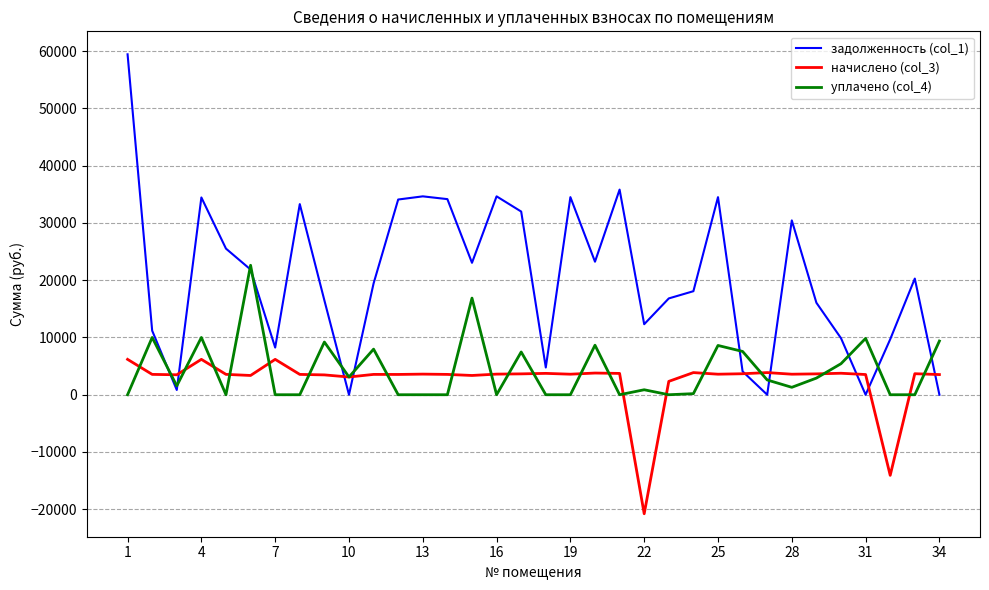

Which series has the largest total across all categories?

задолженность (col_1)